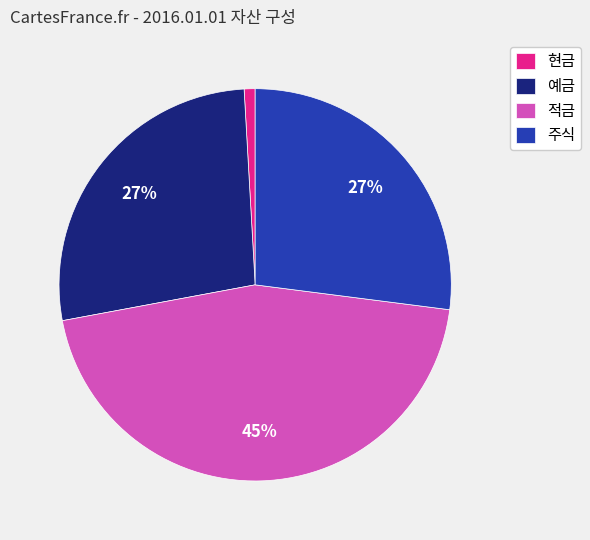

What is the smallest slice in the pie chart?

현금